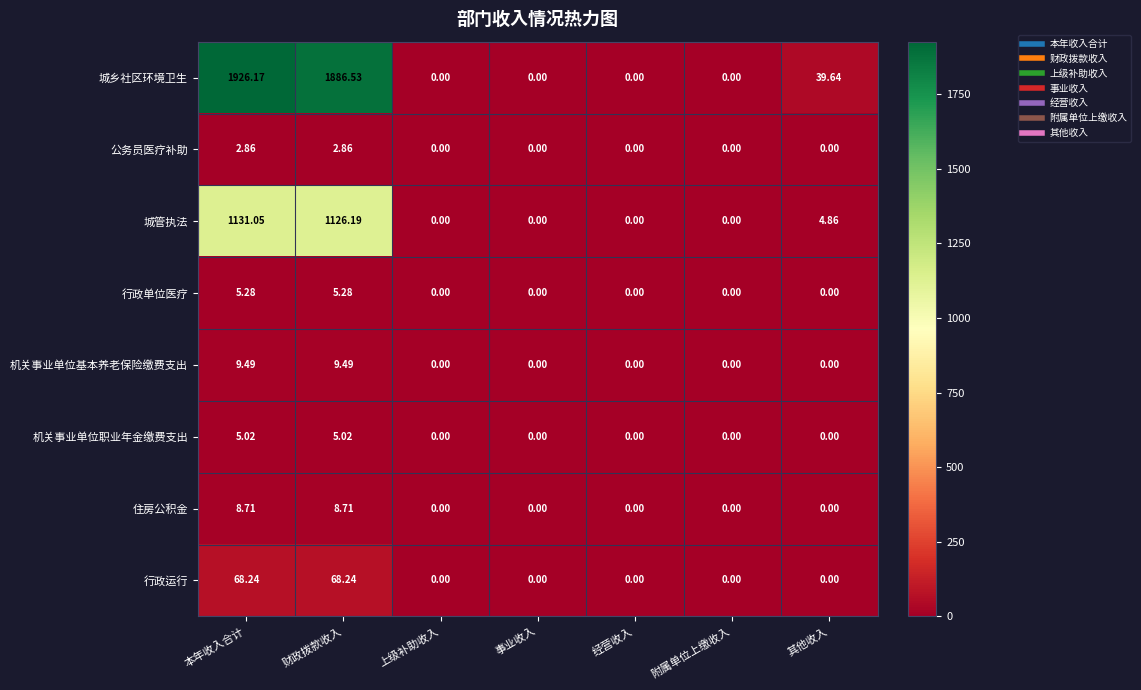

Which series has the widest spread of values?

城乡社区环境卫生